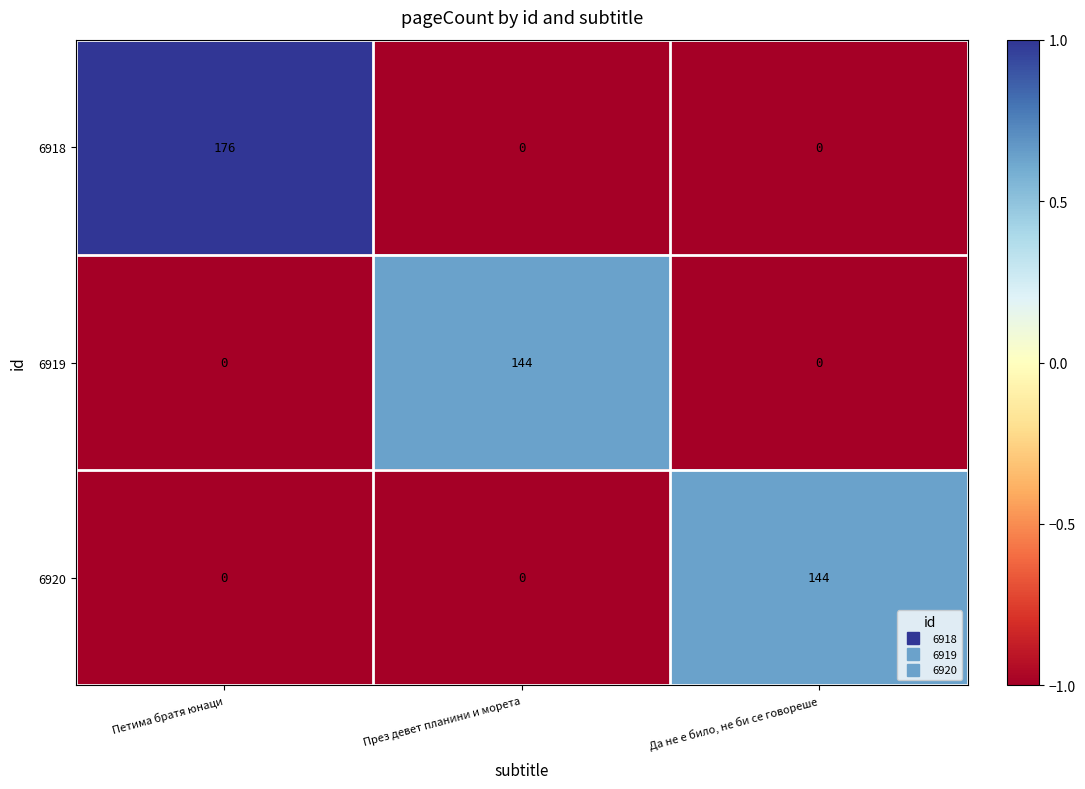

What is the greatest value displayed?

176